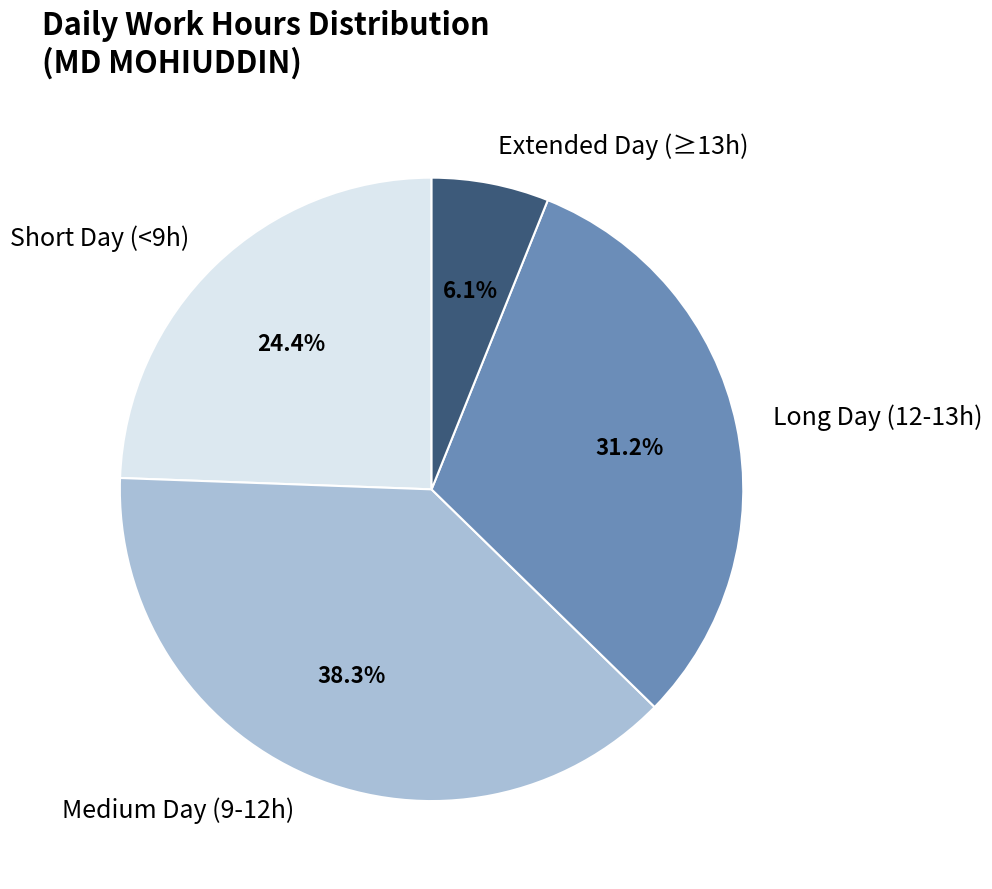

Which has a higher value, Extended Day (≥13h) or Short Day (<9h)?

Short Day (<9h)